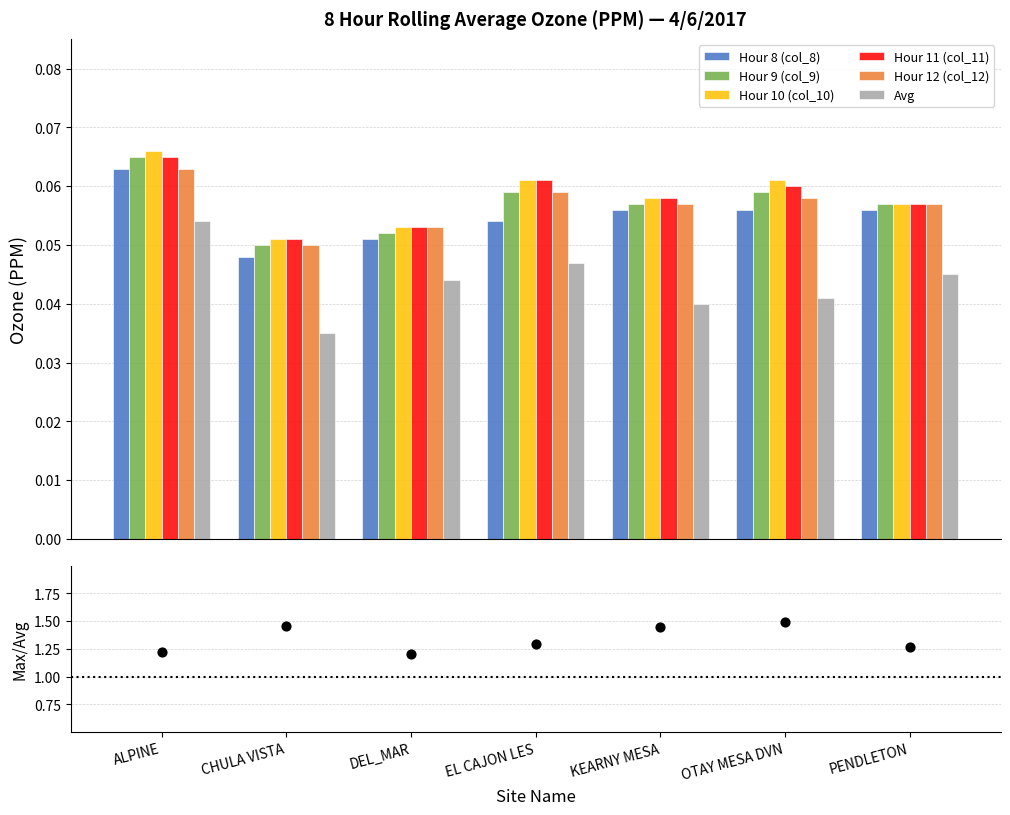

Which series contains the lowest Y value?

Avg